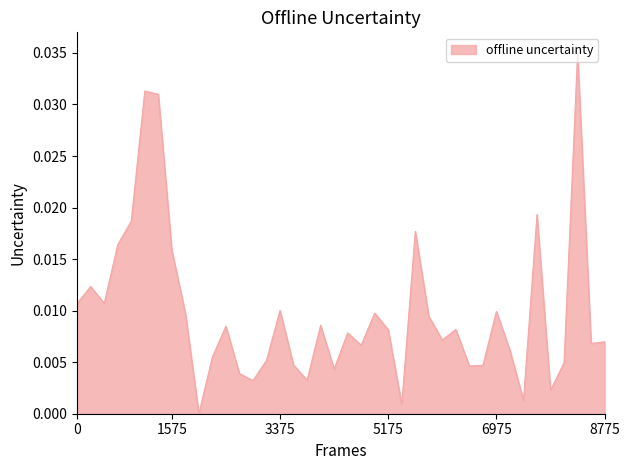

How many values exceed 0?

39